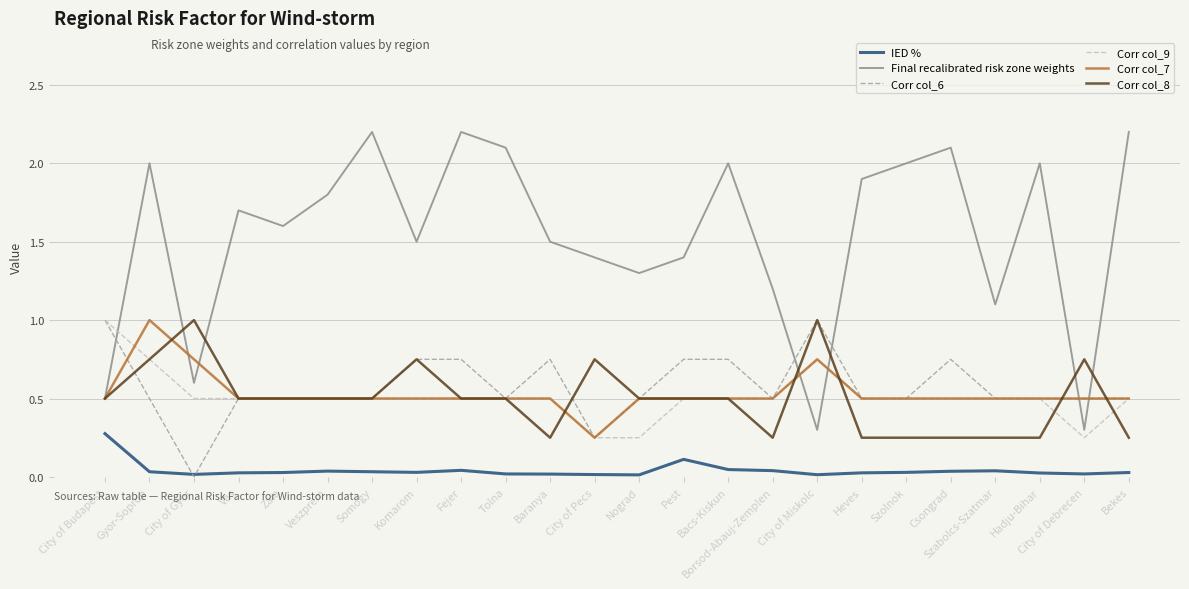

What are all the series names shown in the legend?

IED %, Final recalibrated risk zone weights, Corr col_6, Corr col_9, Corr col_7, Corr col_8